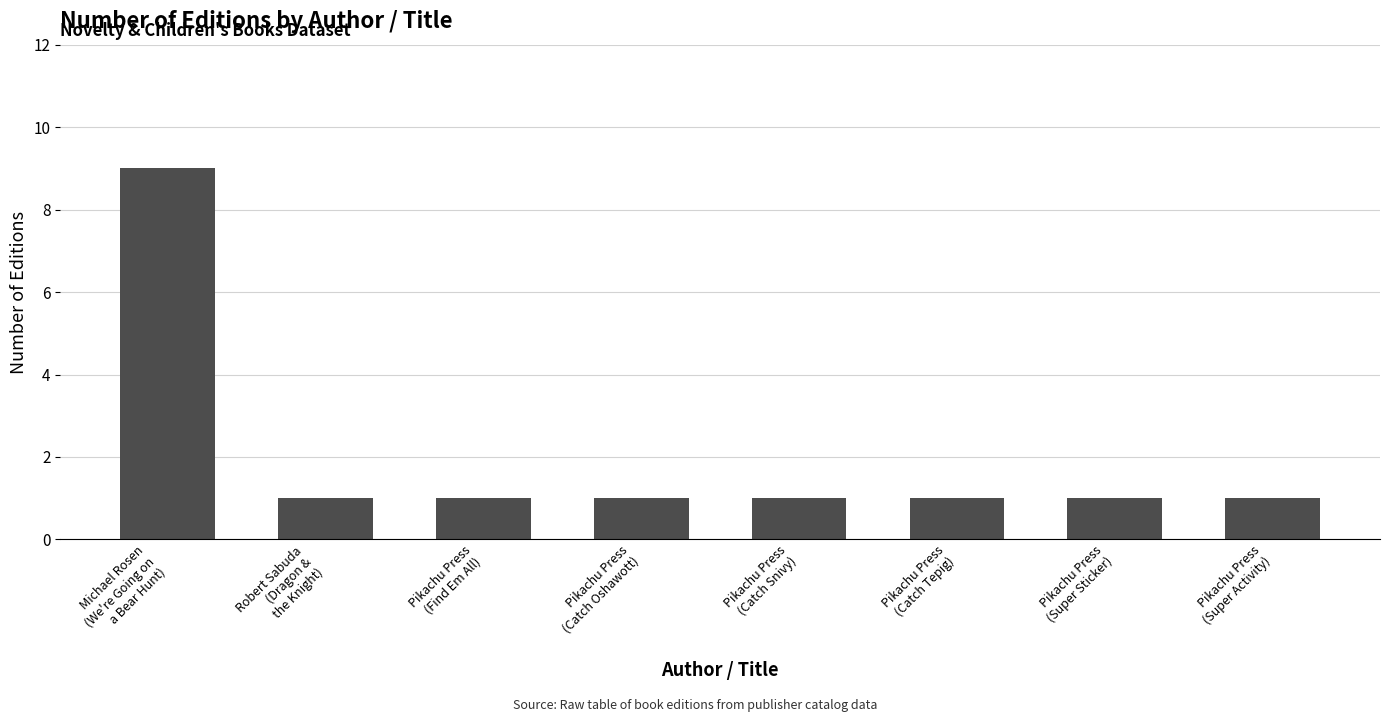

Reading left to right, extract all data points from this chart.

Michael Rosen
(We're Going on
a Bear Hunt)=9	Robert Sabuda
(Dragon &
the Knight)=1	Pikachu Press
(Find Em All)=1	Pikachu Press
(Catch Oshawott)=1	Pikachu Press
(Catch Snivy)=1	Pikachu Press
(Catch Tepig)=1	Pikachu Press
(Super Sticker)=1	Pikachu Press
(Super Activity)=1